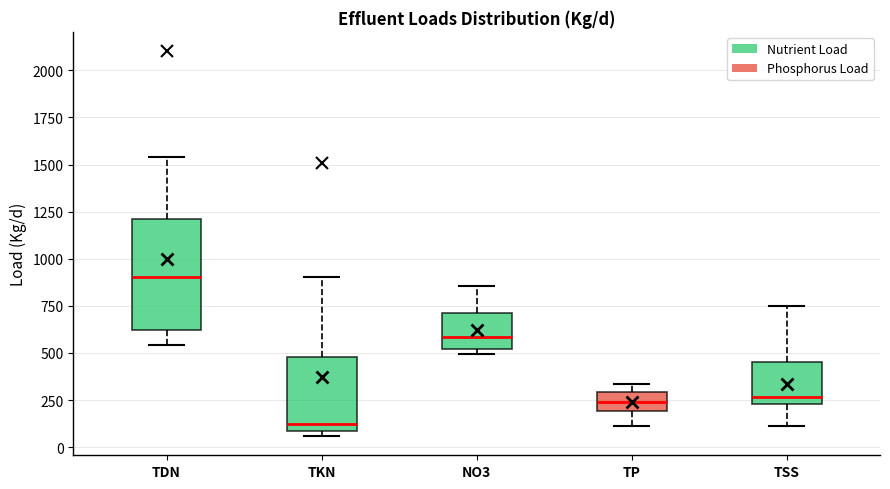

Which box is the tallest, from its lower edge to its upper edge?

TDN